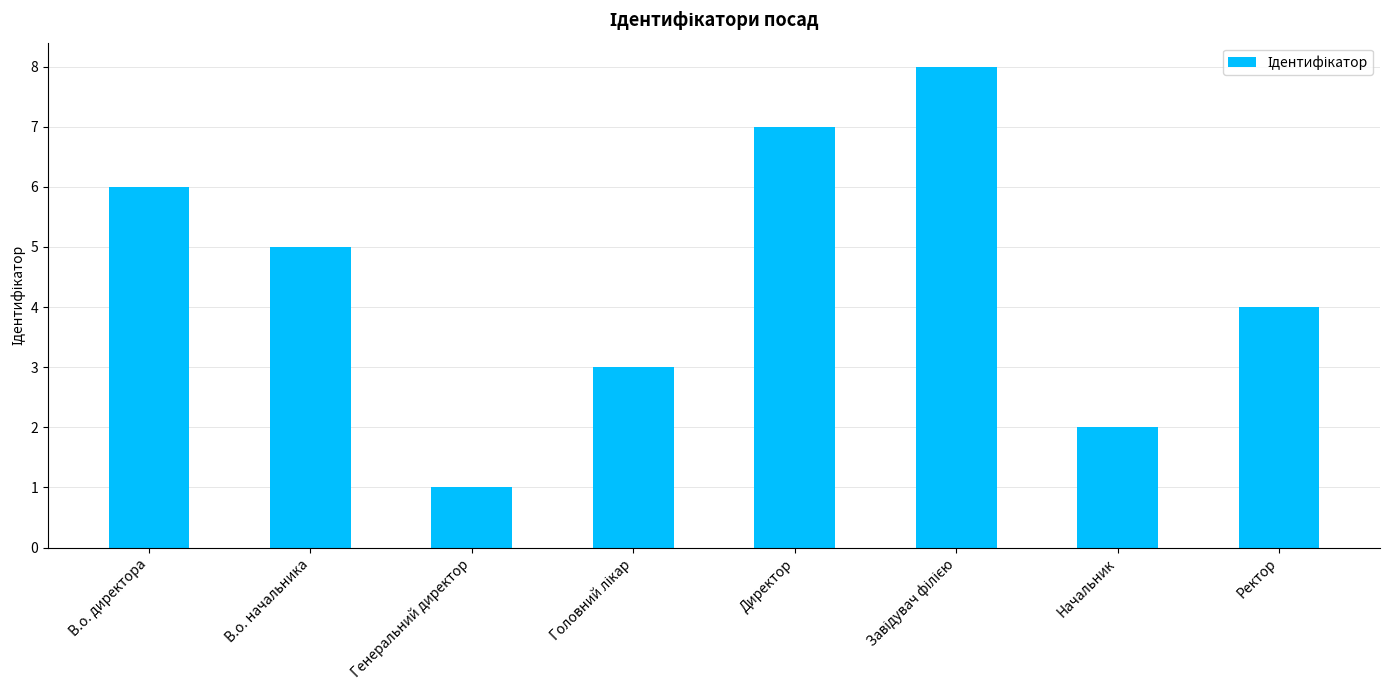

How many distinct data groups are displayed?

1